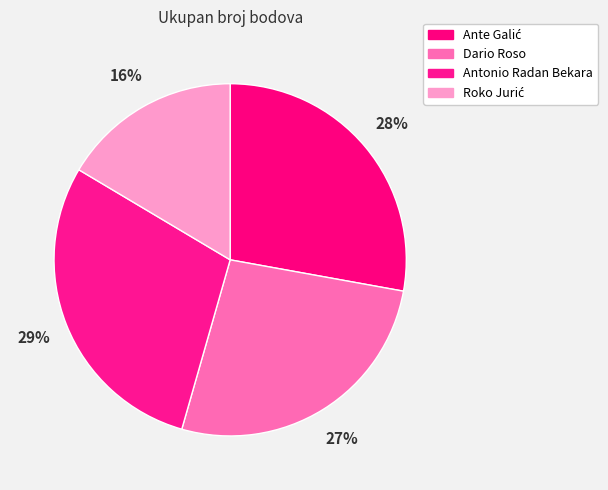

Is it true that Ante Galić is 28% of the pie?

True